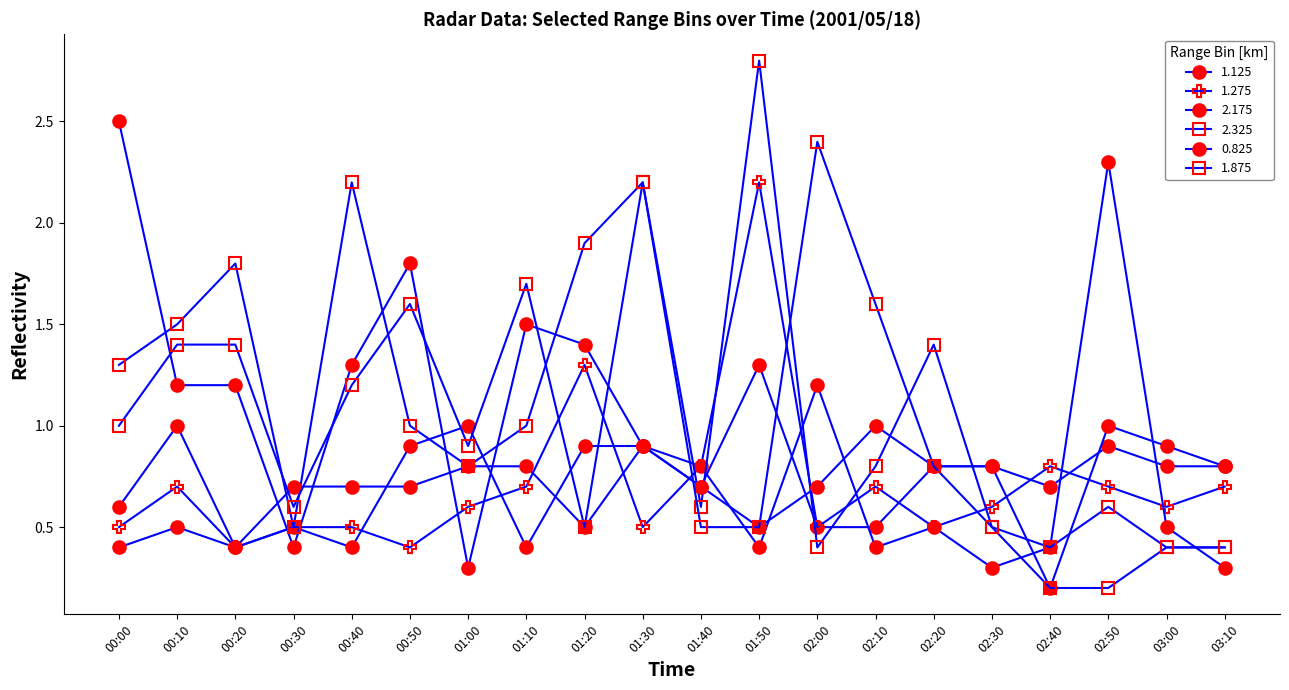

How many interior local peaks does the 1.275 series have?

5